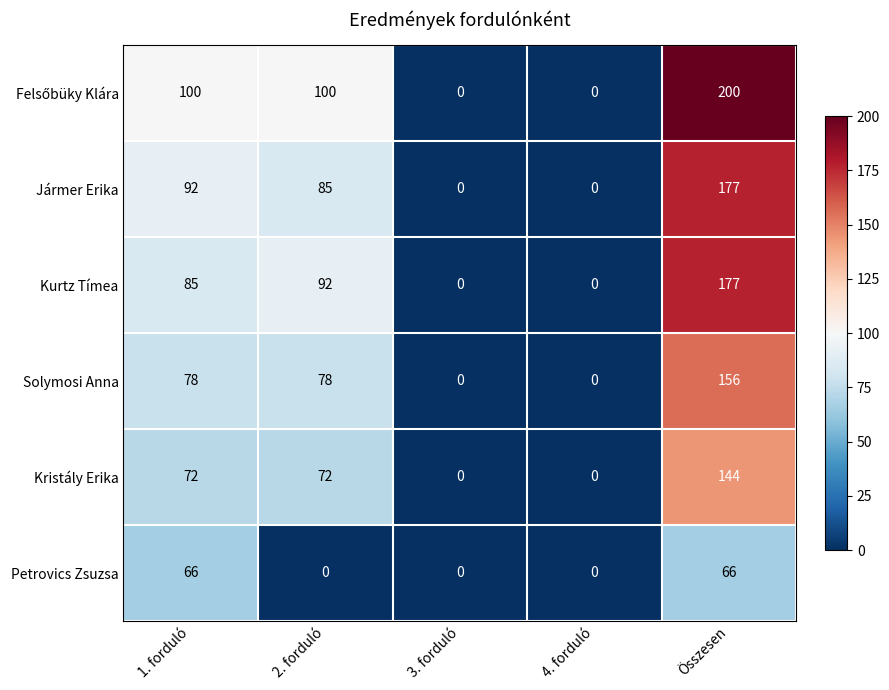

How many data points does each series have?

5